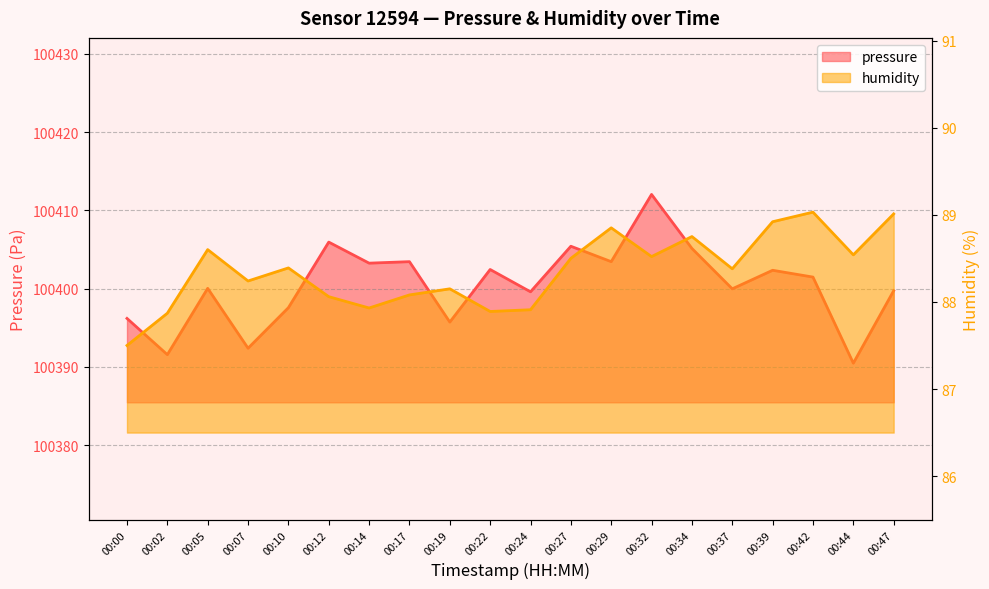

Where does the humidity series first go above 88?

00:05